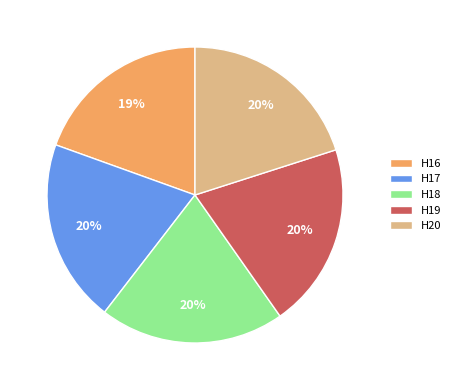

Count the number of slices in the pie.

5